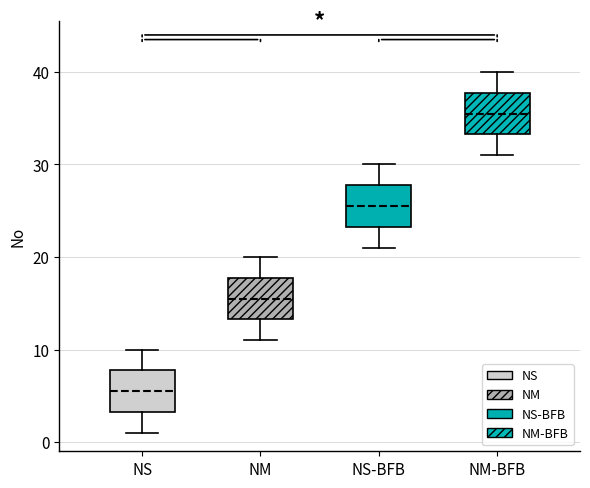

Where does the upper whisker of the box for NM-BFB end on the y-axis? The values are not printed on the chart, so give them approximately, as read against the axis.

40